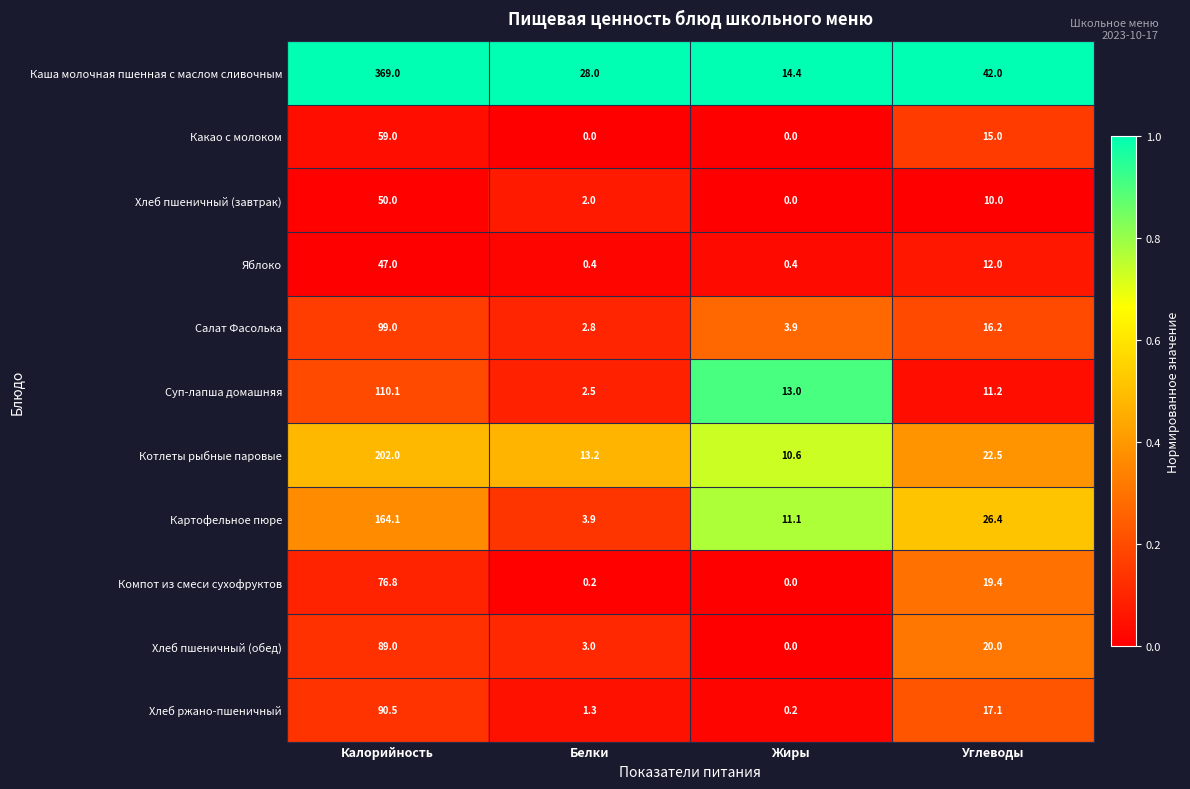

What is the spread (max minus min) of values at Калорийность?

322.0